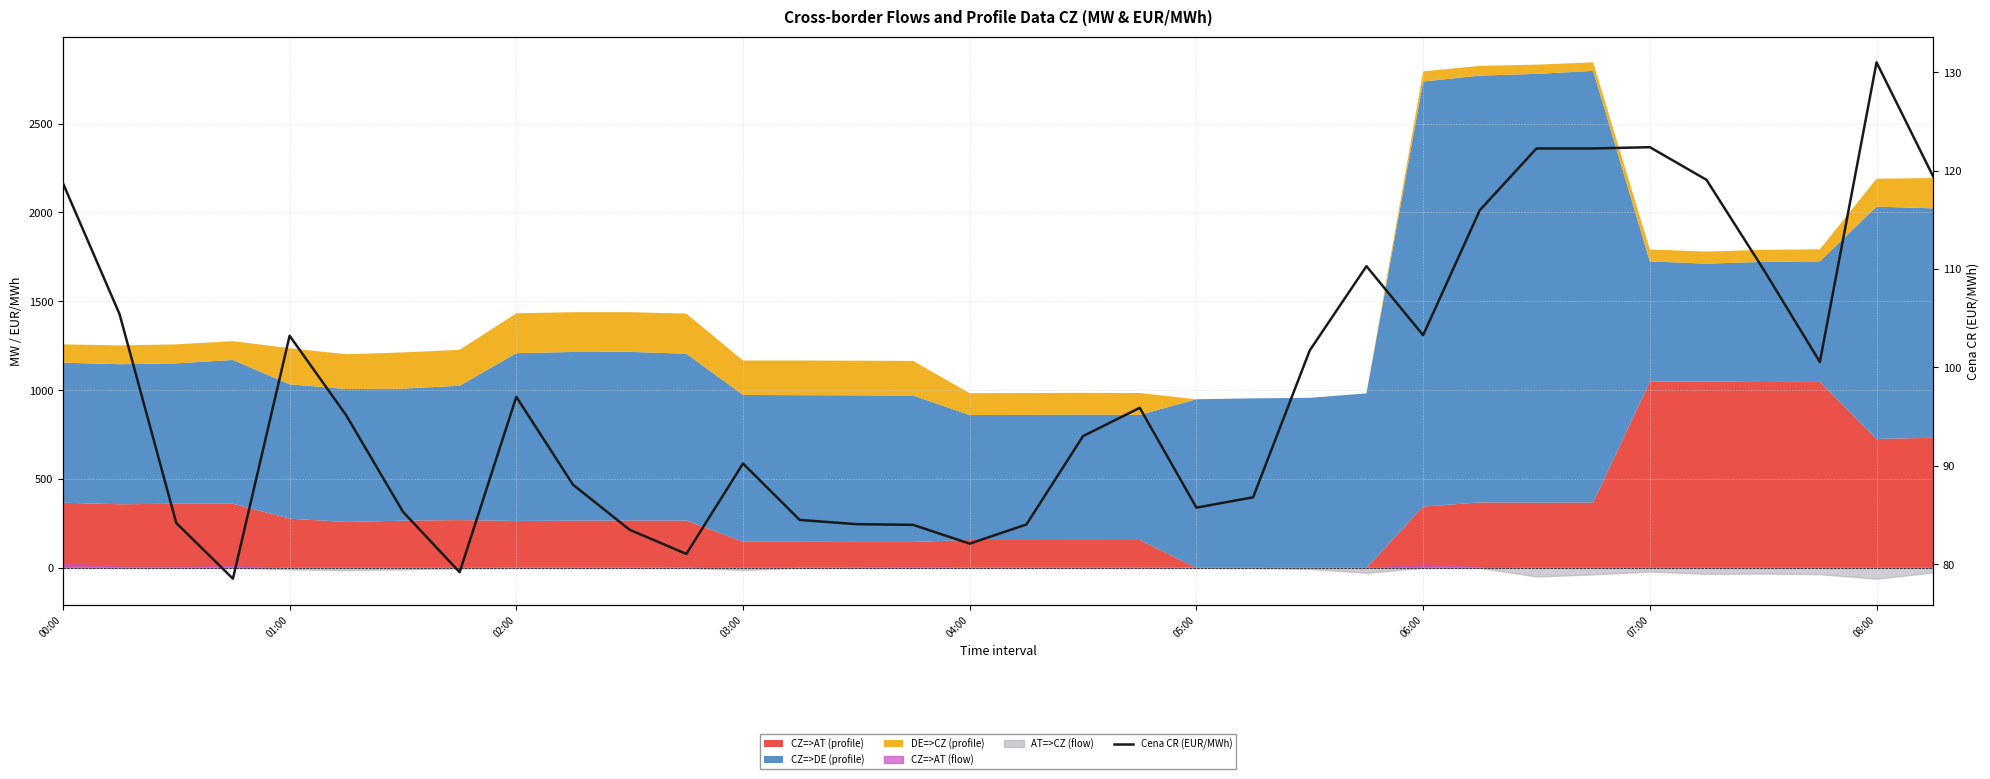

True or false: the data has more than 2 interior local peaks.

True